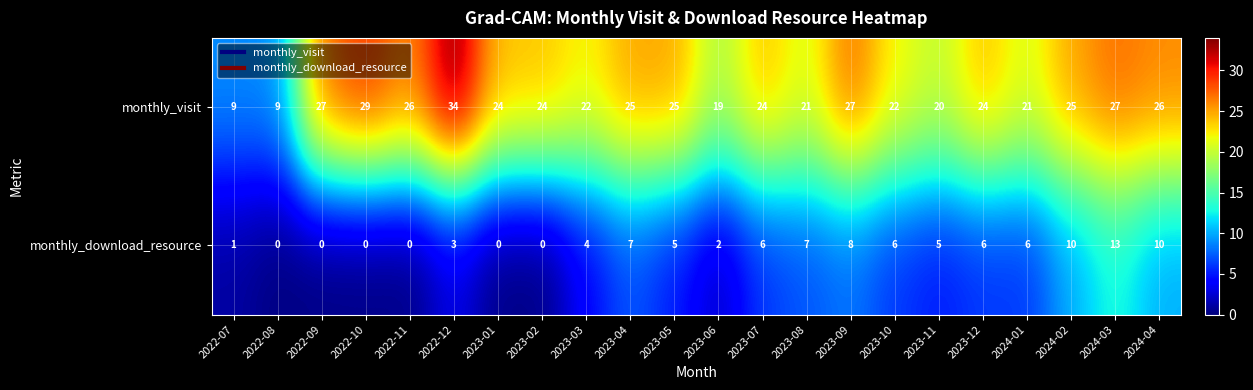

Which series has the largest total across all categories?

monthly_visit